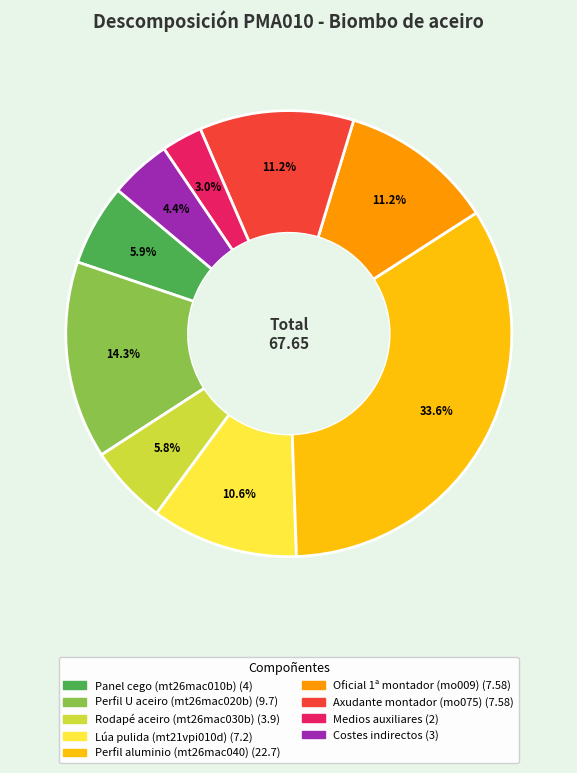

Does any single category account for the majority?

No